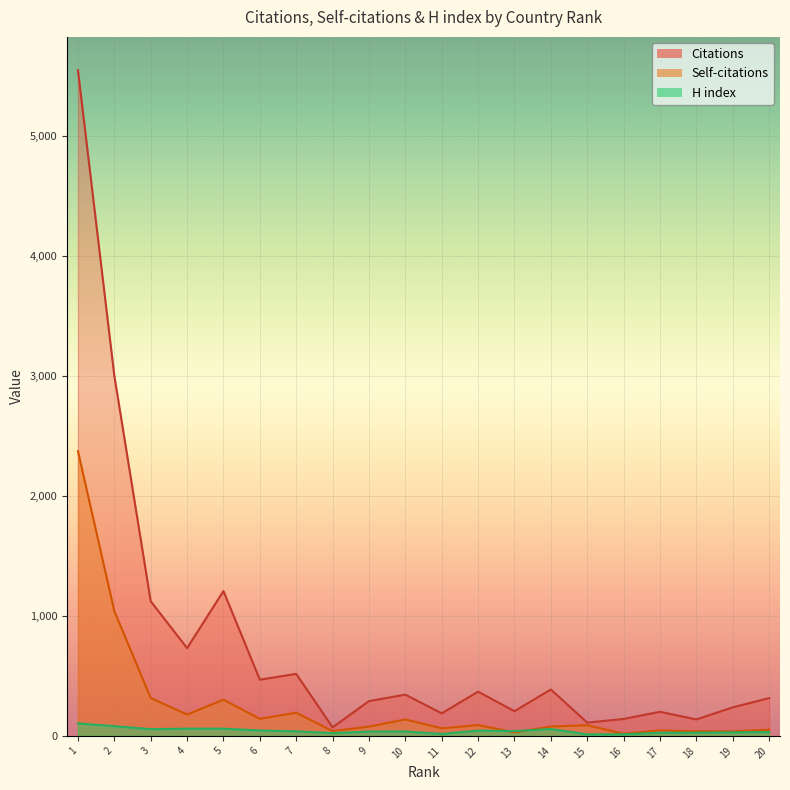

What is the minimum value for Self-citations?

17